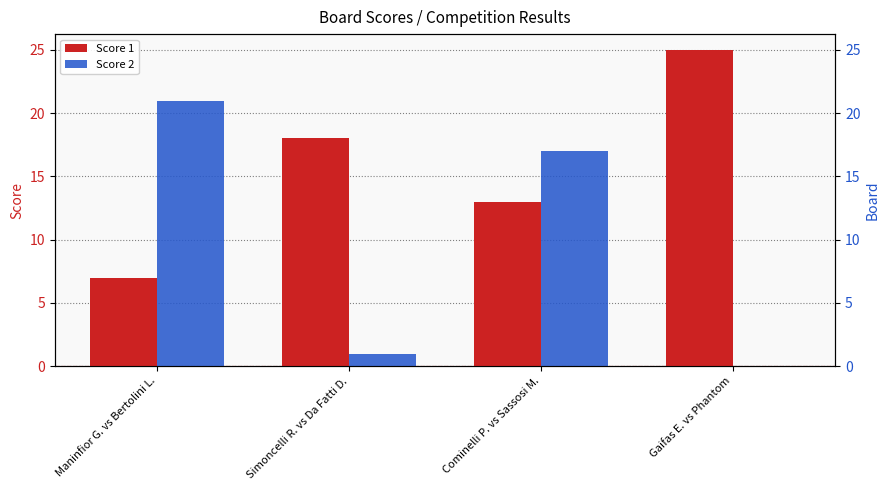

What is the maximum value shown in the chart?

25